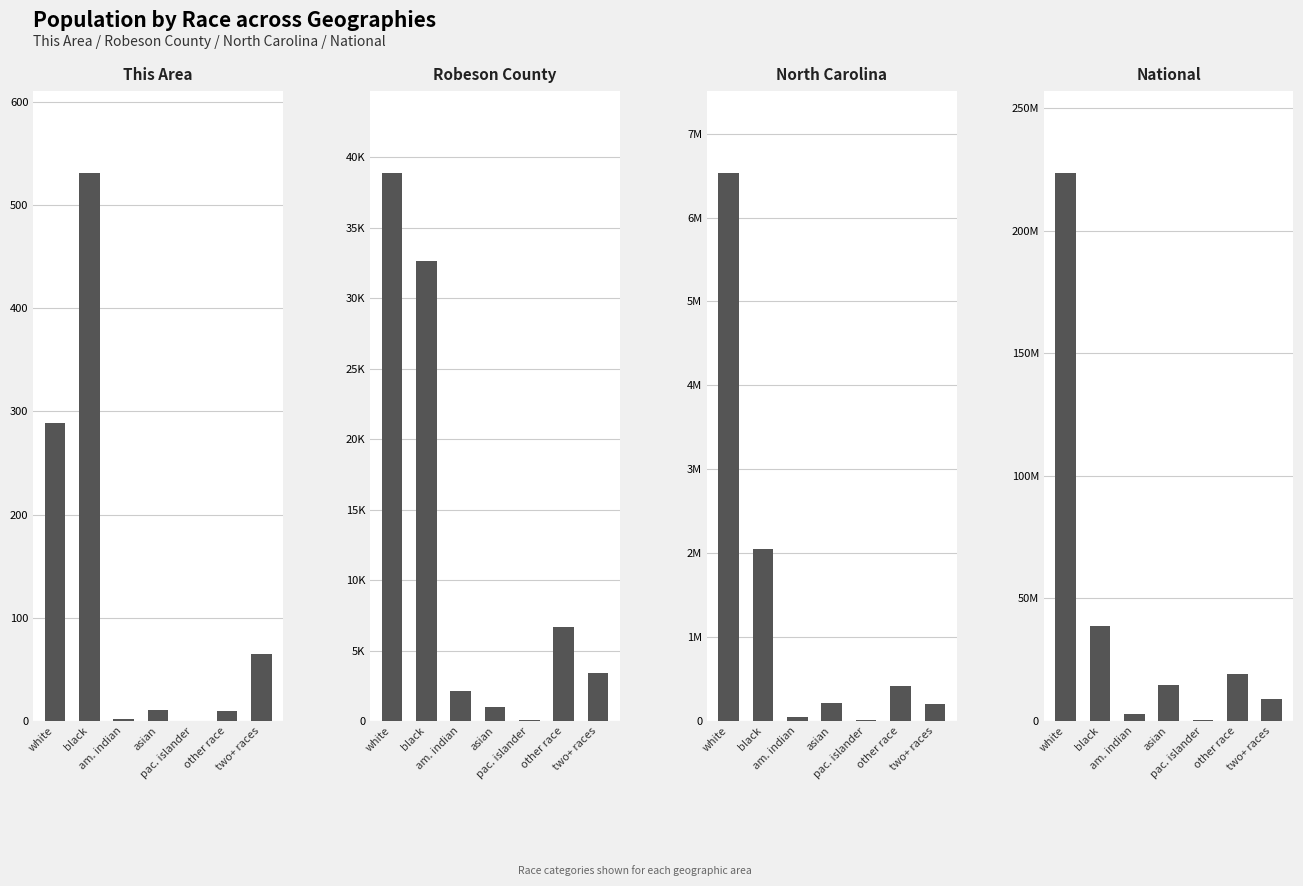

Which series has the largest range (max minus min)?

National